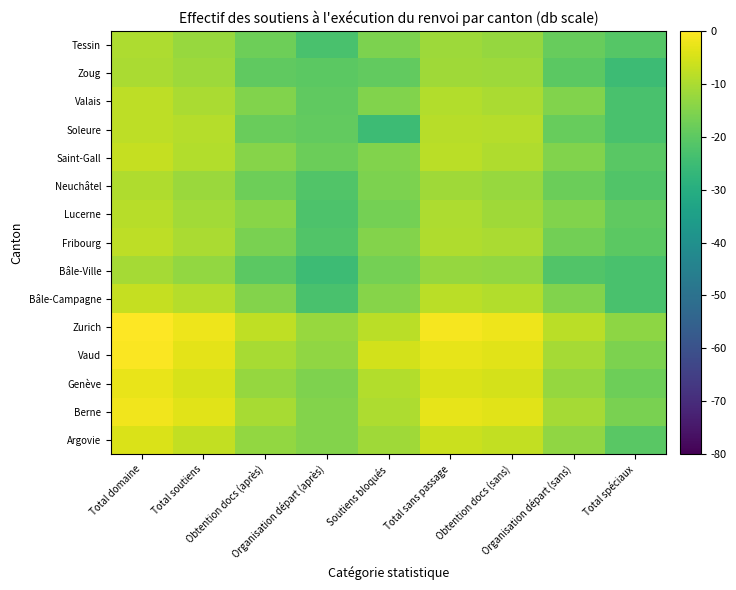

What is the difference between the highest and lowest values at Obtention docs (sans)?

10.9